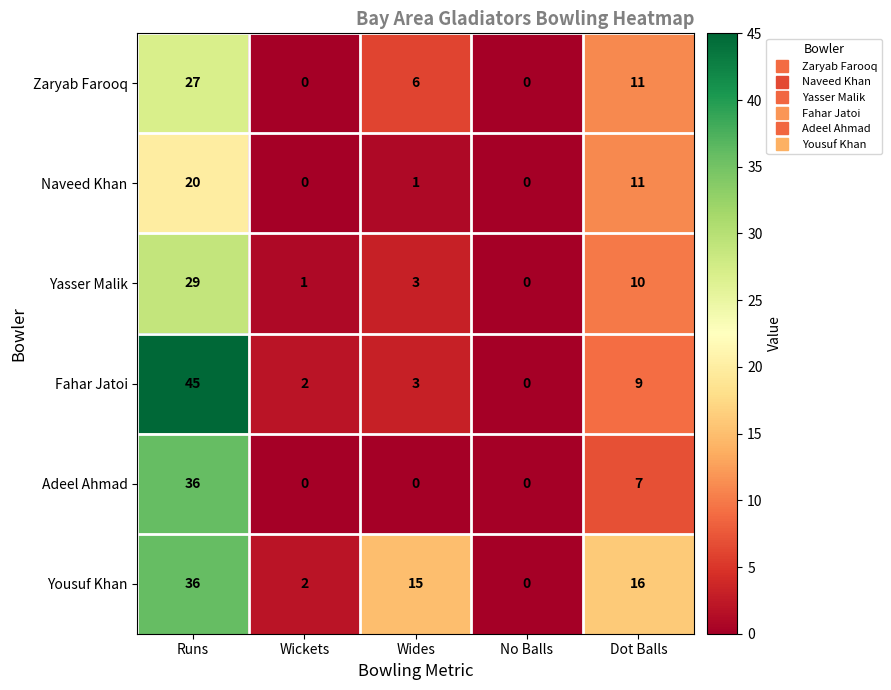

How many data points does each series have?

5